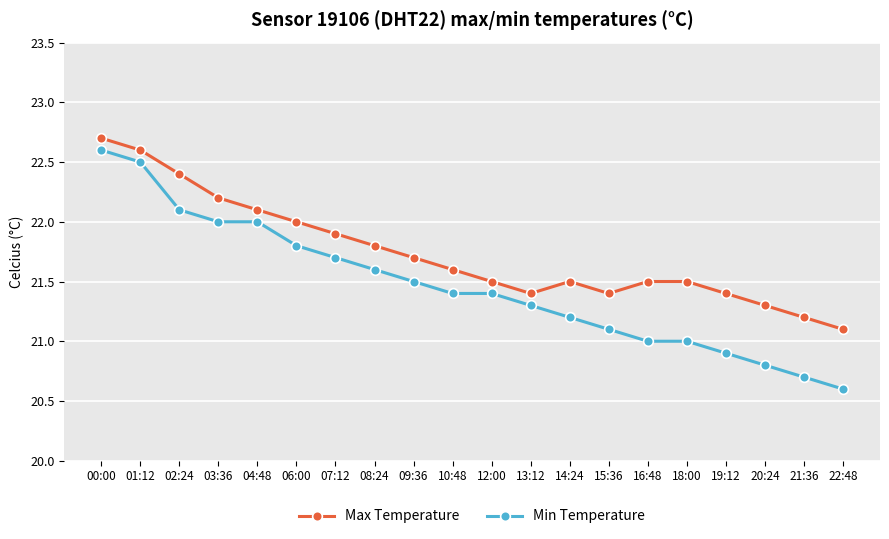

At which category is the sum across all series the highest?

00:00